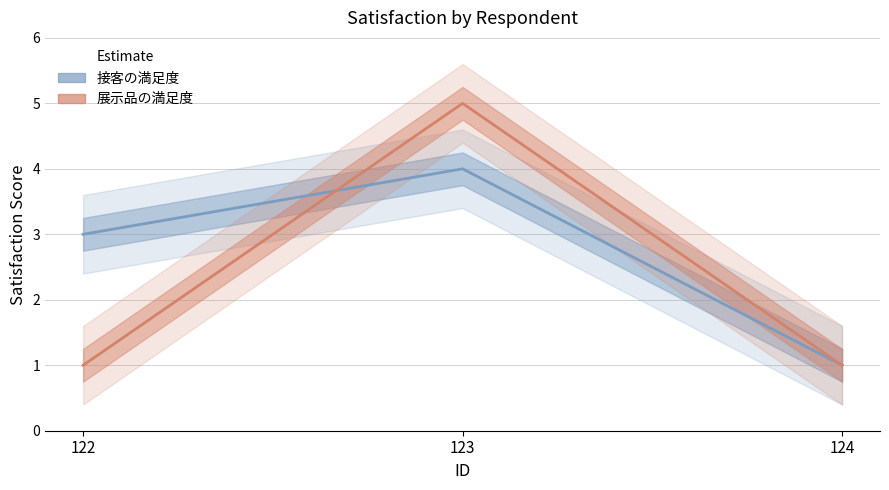

Rank the series at 123 from highest to lowest value.

展示品の満足度, 接客の満足度